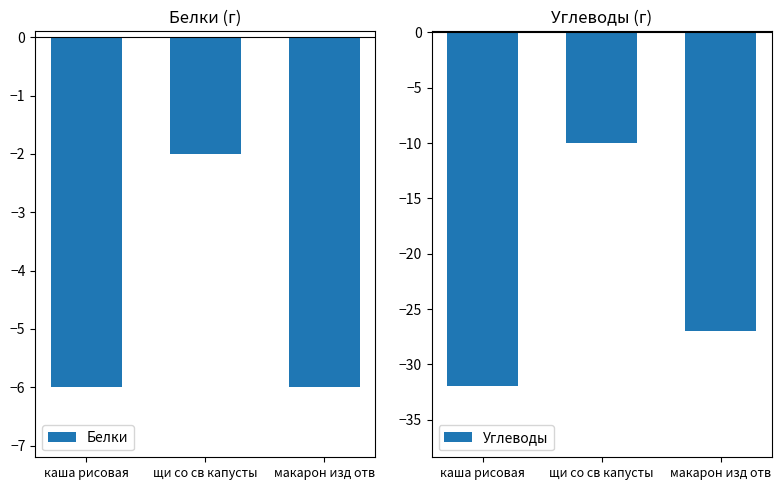

What is the minimum value for Углеводы?

-32